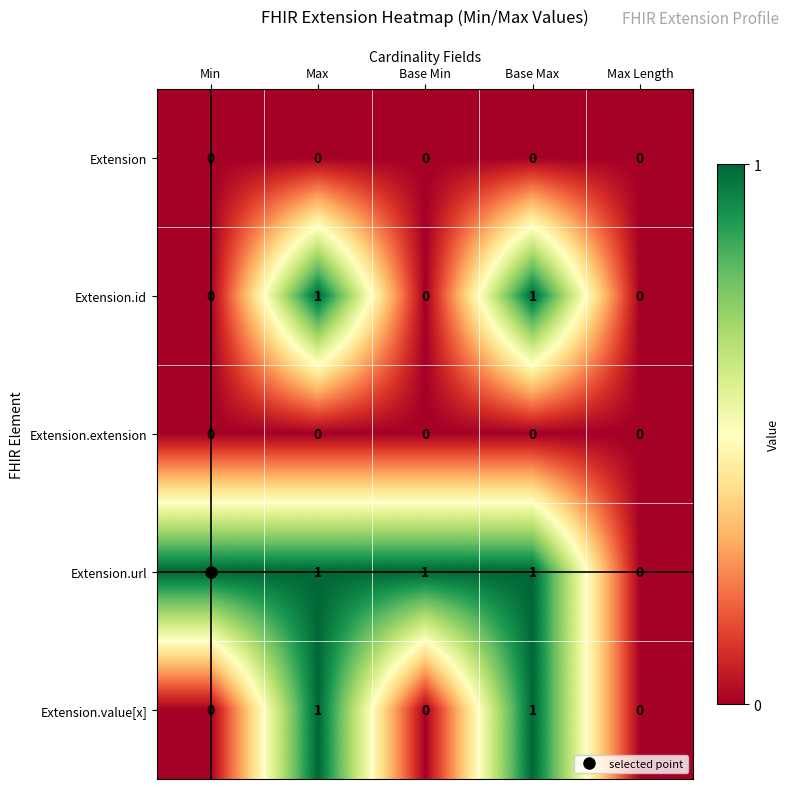

Between Min and Max Length, which series saw the biggest shift?

Extension.url